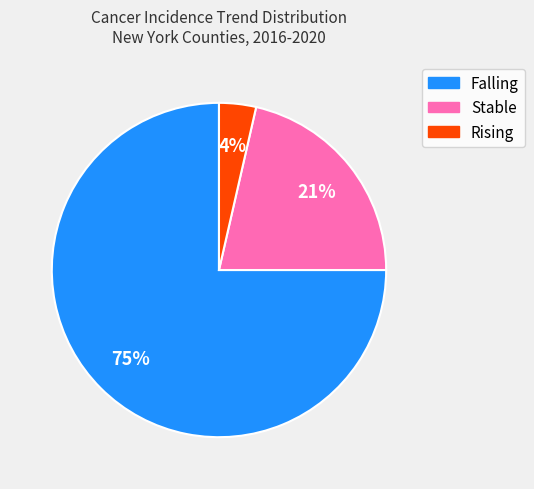

Is there any slice that represents more than half of the pie?

Yes